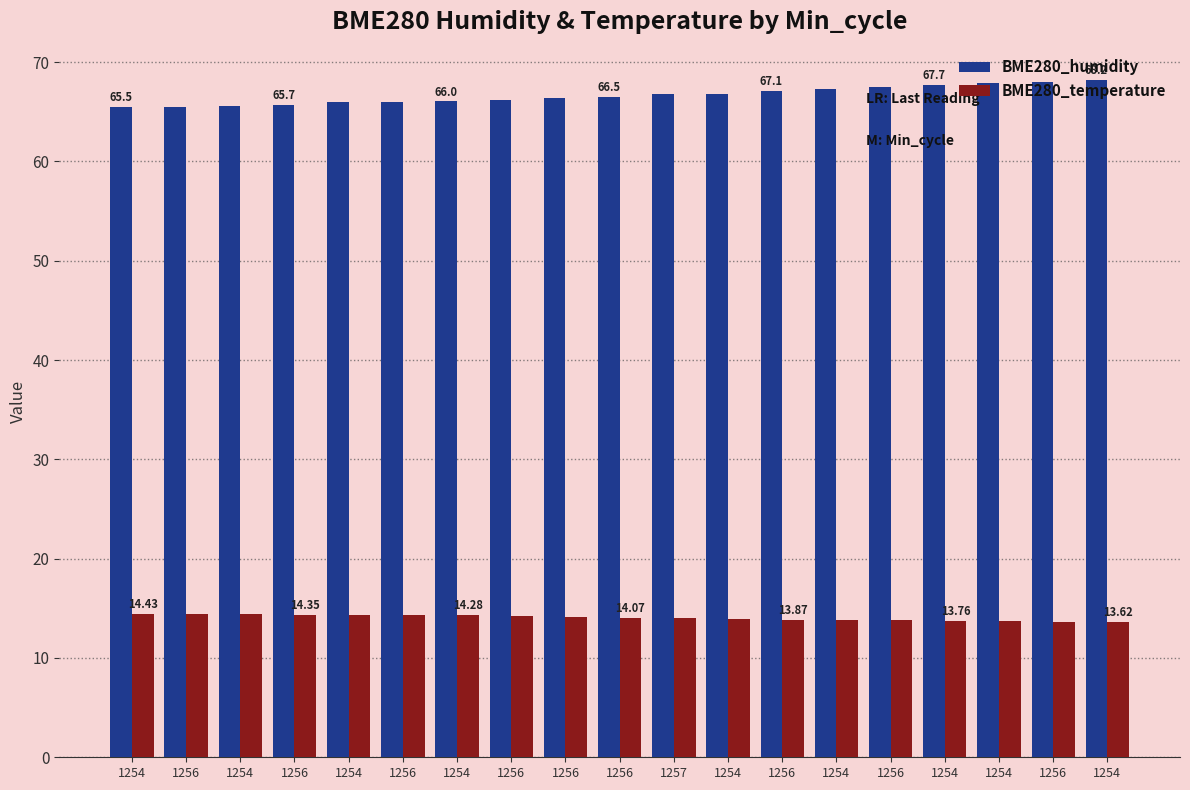

Count the number of data series in this chart.

2